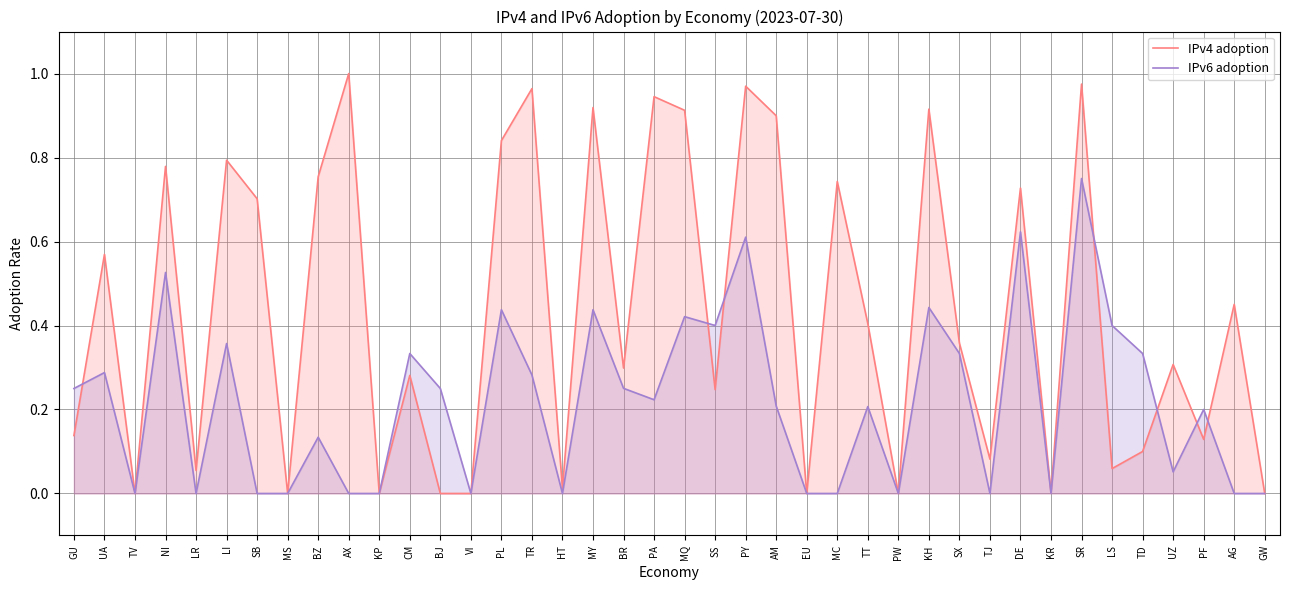

What is the difference between the highest and lowest values at TD?

0.2